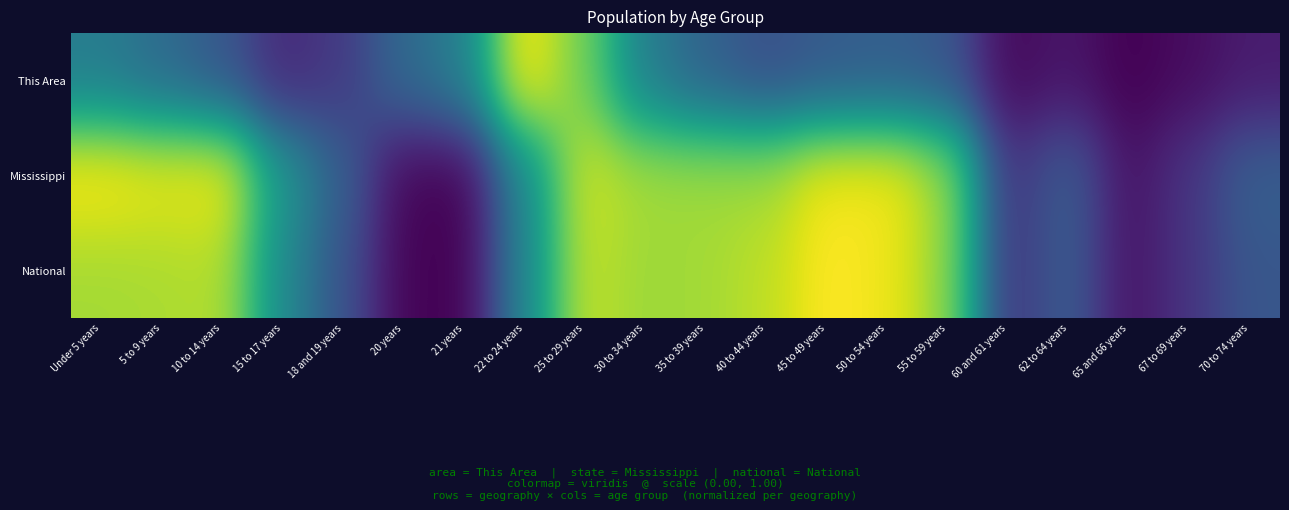

Which has a higher value, 62 to 64 years or 55 to 59 years?

55 to 59 years